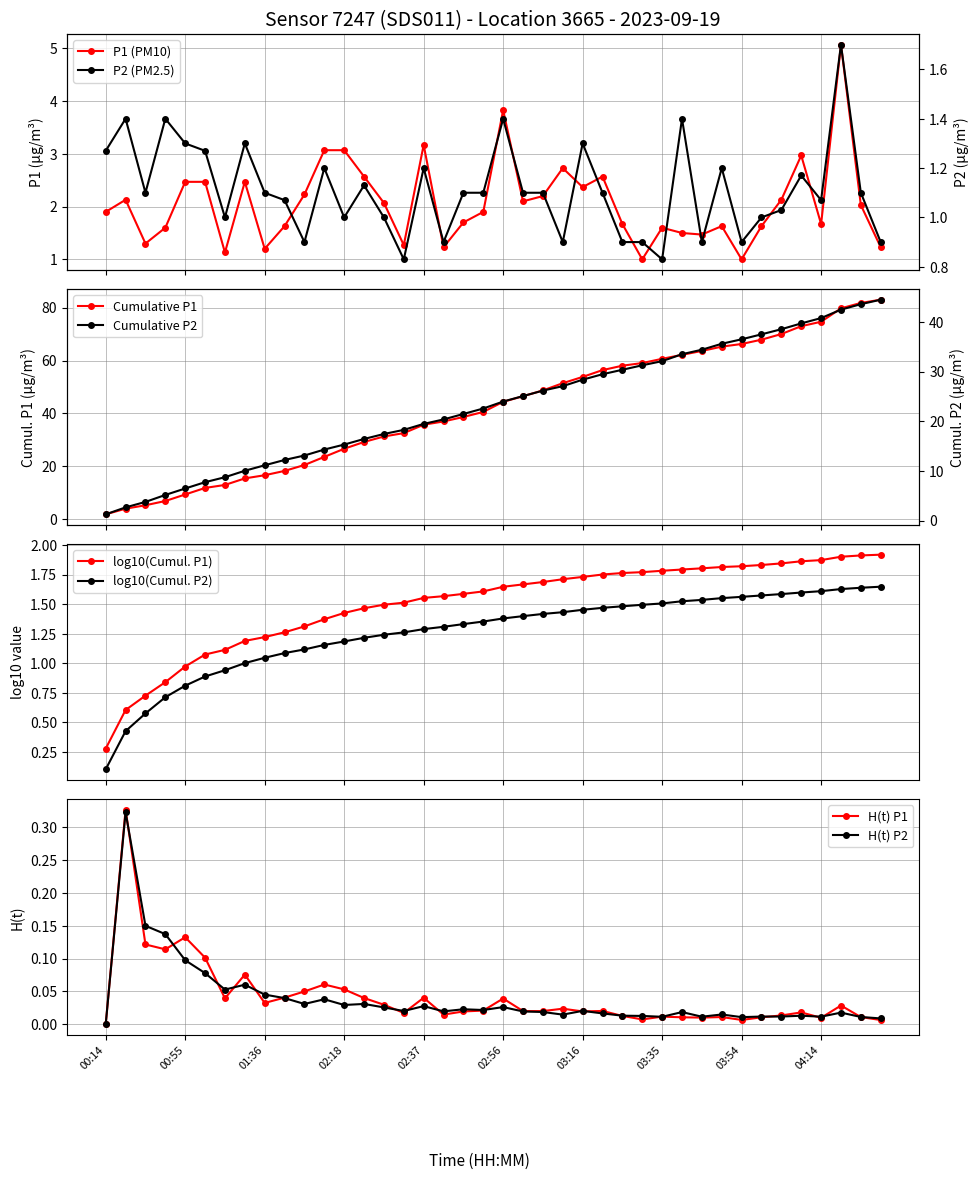

How many values in the P2 series are below 1?

10